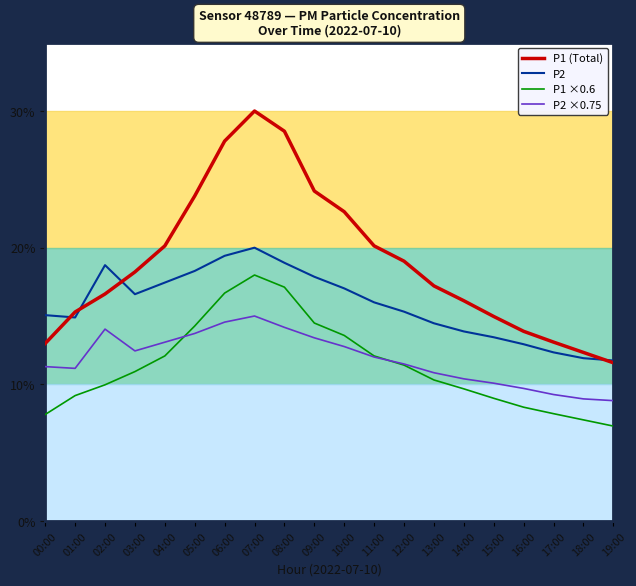

Where is the first local maximum for P2 ×0.75?

02:00